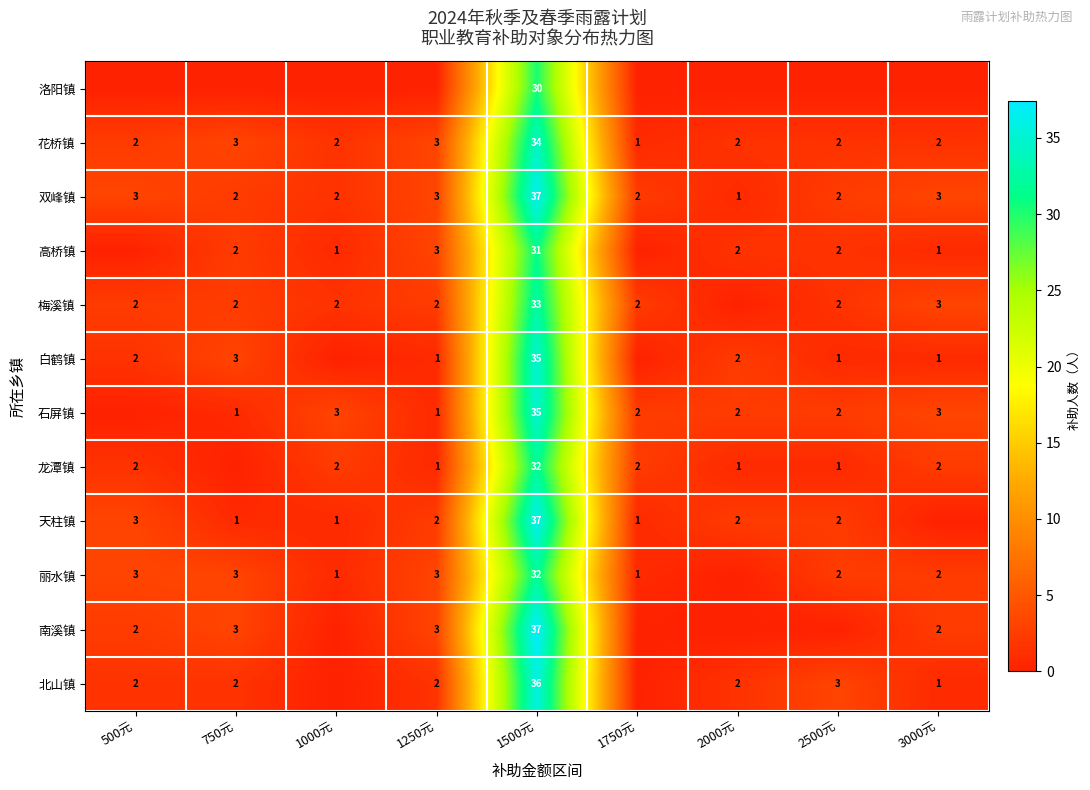

The 丽水镇 series shows 5 at 1250元. True or false?

False